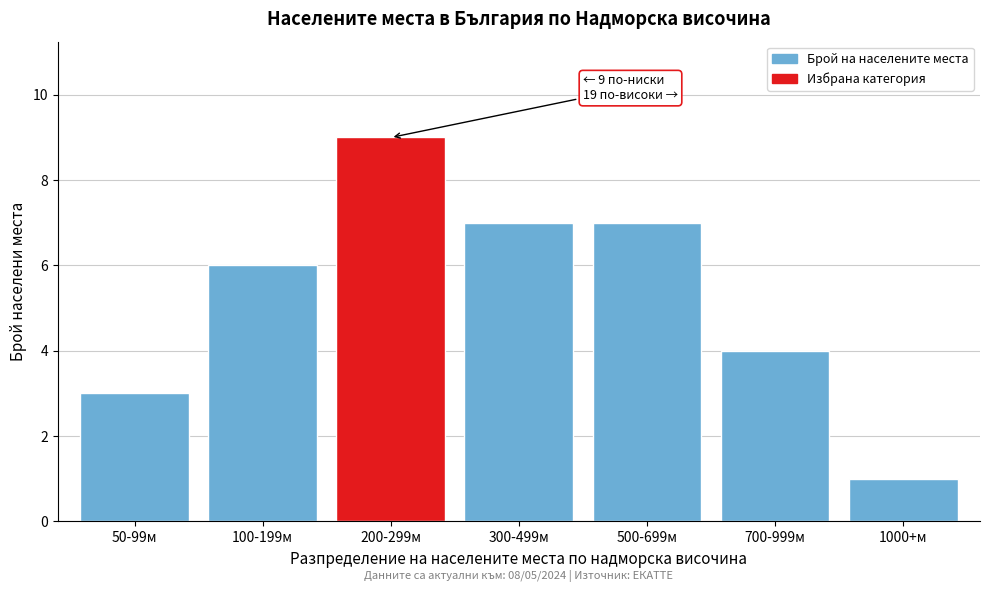

Reading right to left, transcribe all the data shown in this chart.

1000+м=1	700-999м=4	500-699м=7	300-499м=7	200-299м=9	100-199м=6	50-99м=3